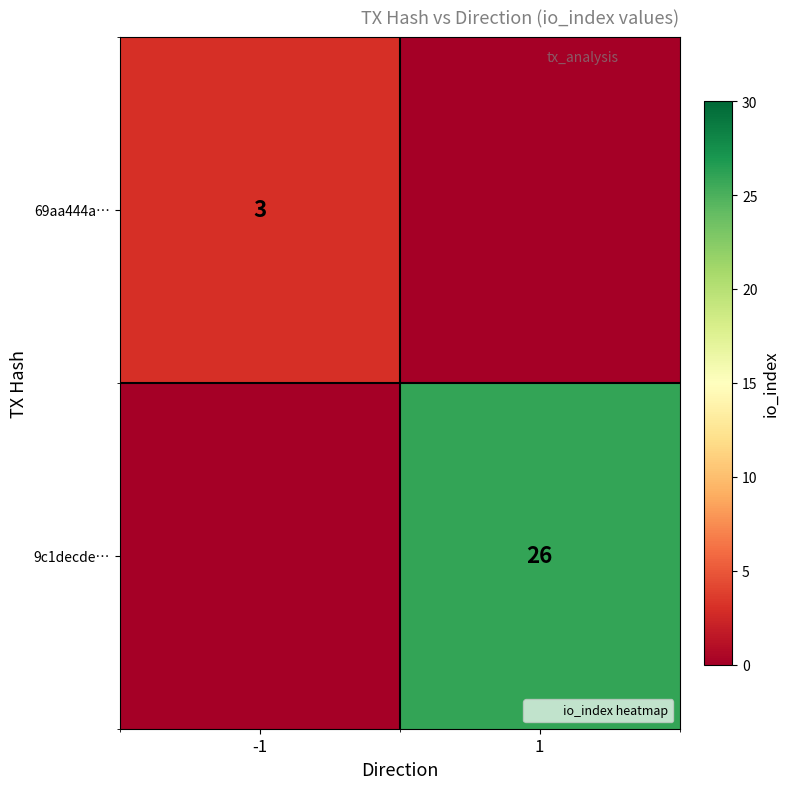

Is the value of 69aa444a… at -1 greater than the value of 9c1decde… at 1?

No